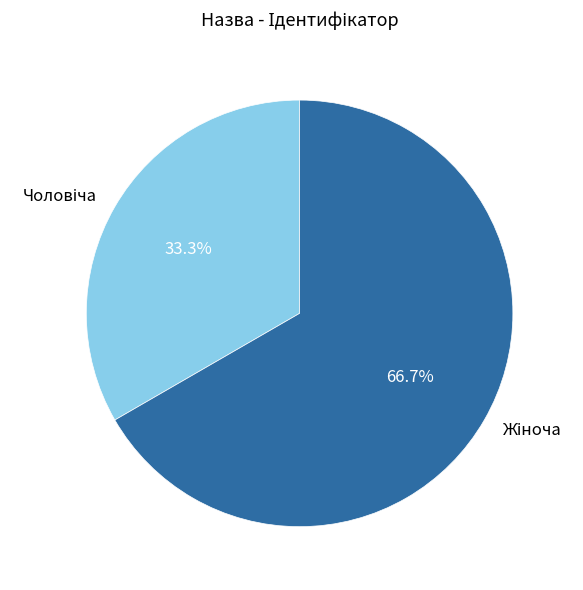

Is there a majority slice in this chart?

Yes